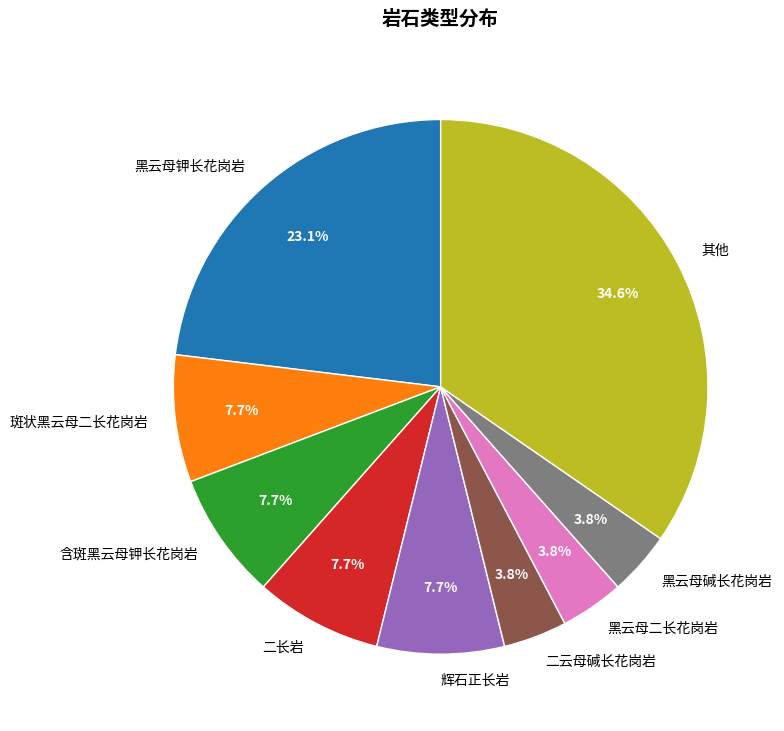

Is the sum of 黑云母碱长花岗岩 and 其他 greater than half?

No